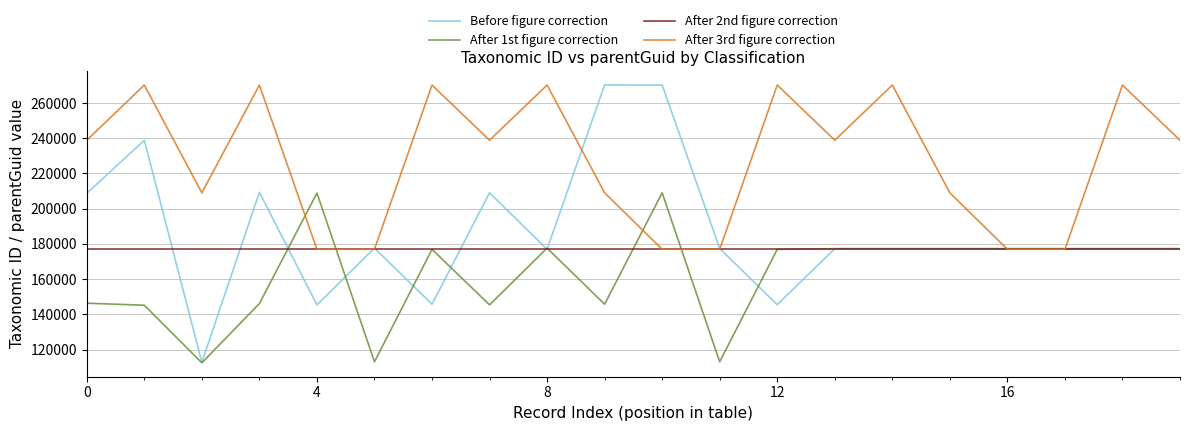

What is the maximum value for After 3rd figure correction?

270207